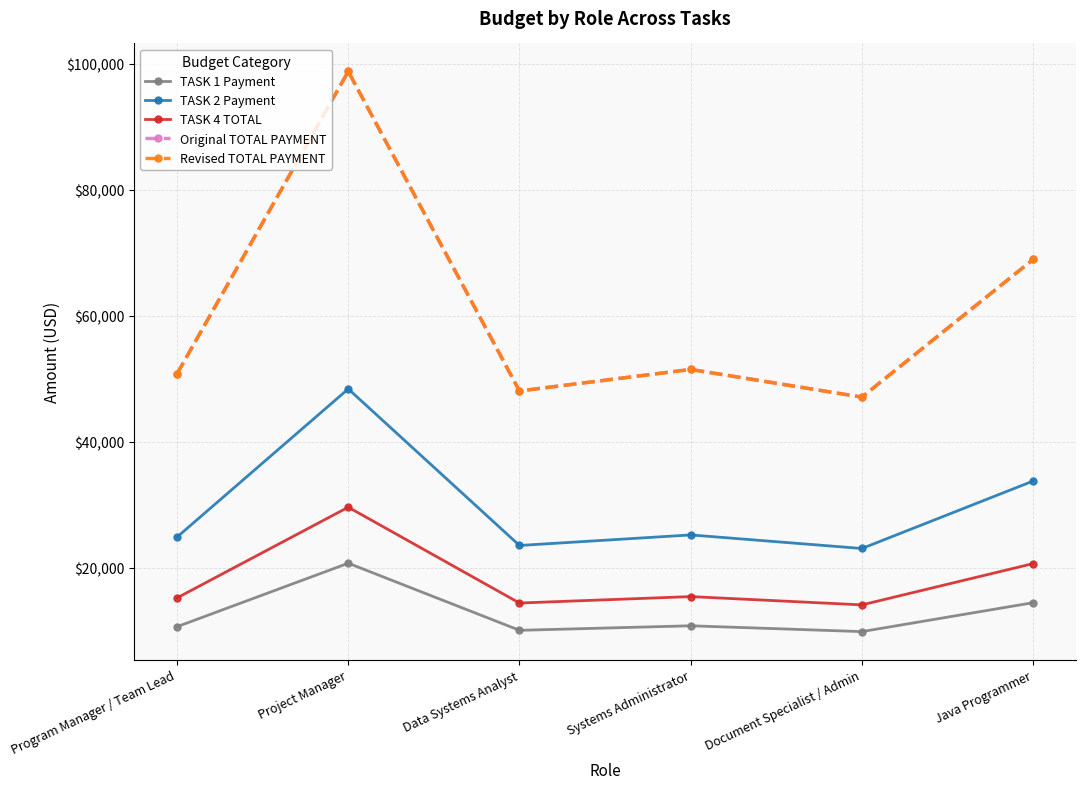

Is this an area chart (filled region under the line)?

No